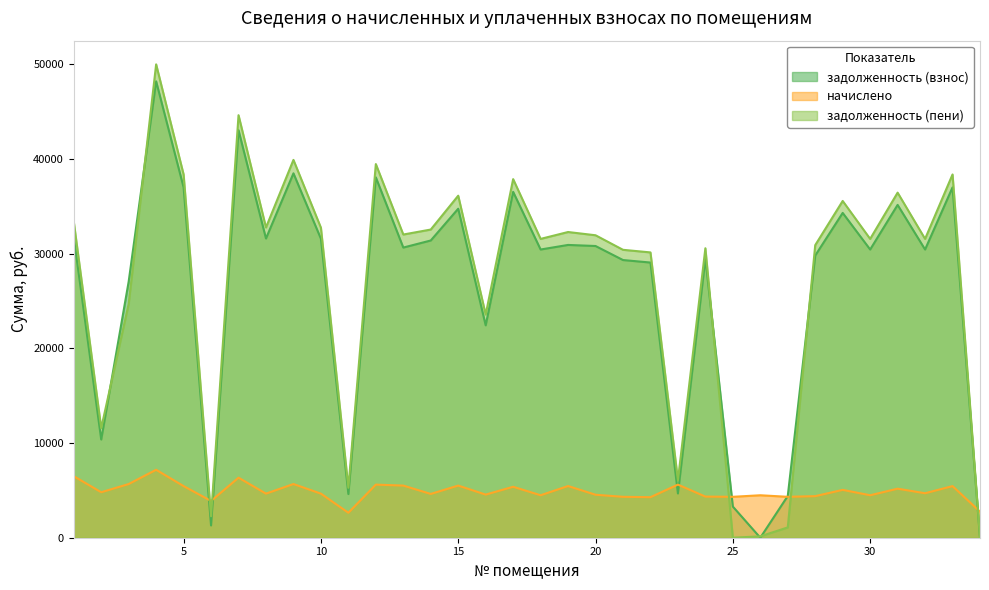

The value of начислено at 13 is 5506.8. True or false?

True